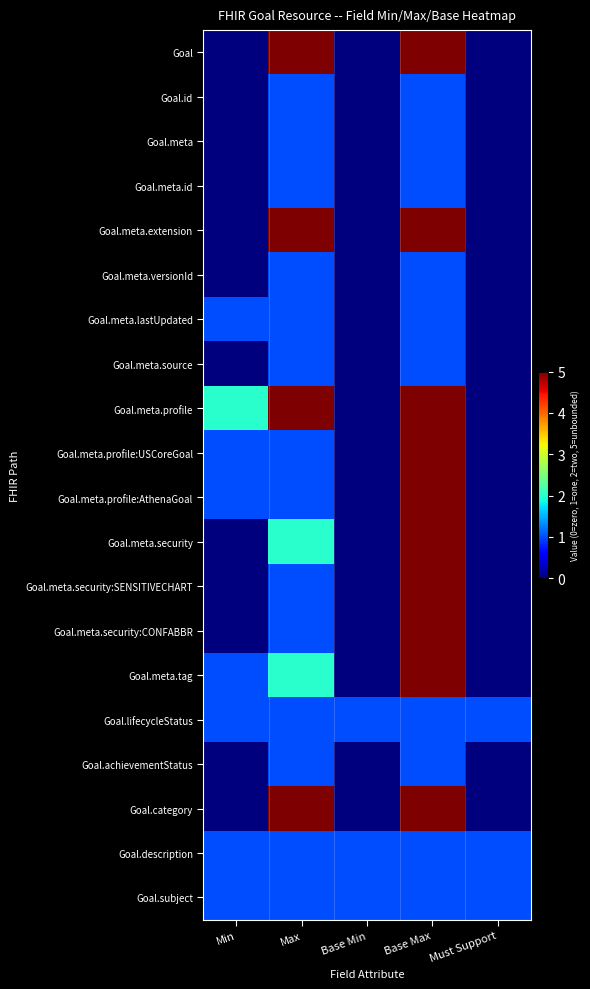

Between Min and Max, which series saw the biggest shift?

Goal